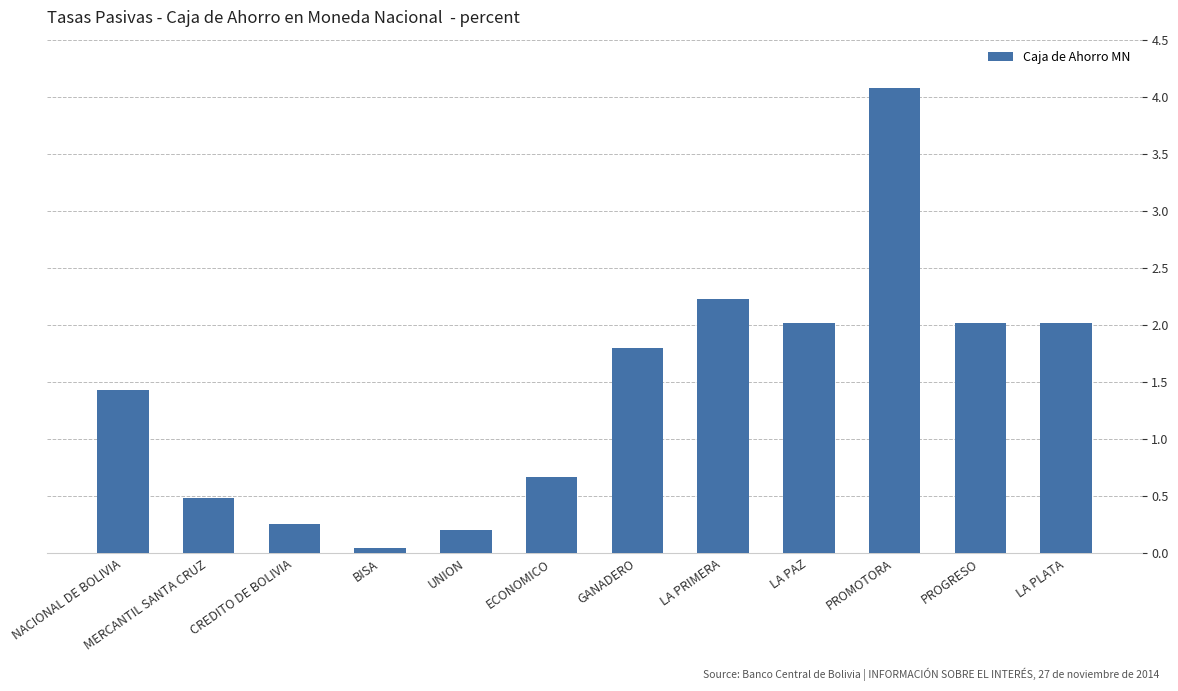

What is the average value?

1.4